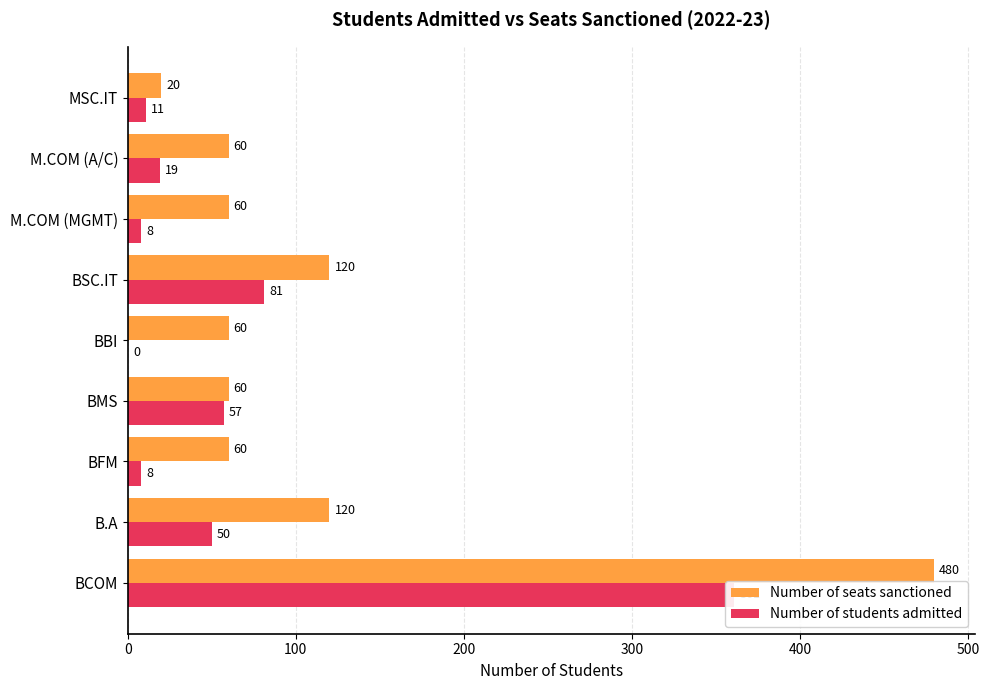

What is the total value across all series at M.COM (A/C)?

79